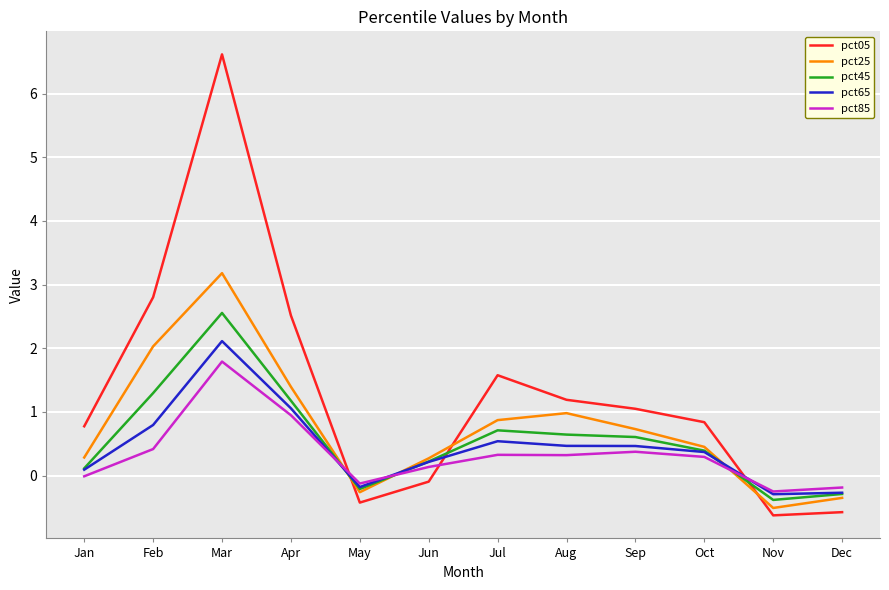

True or false: pct25 has more than 1 interior local peaks.

True